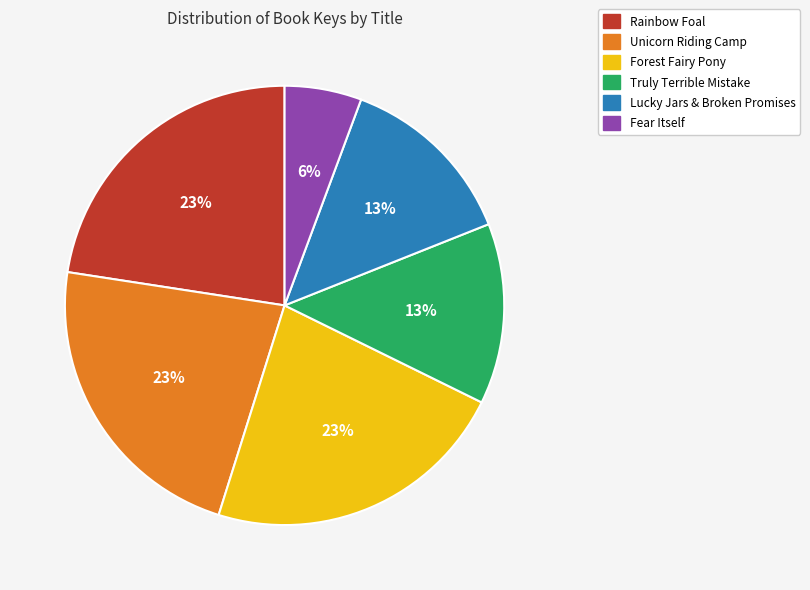

What is the ratio of the value at Rainbow Foal to the value at Unicorn Riding Camp?

1.0